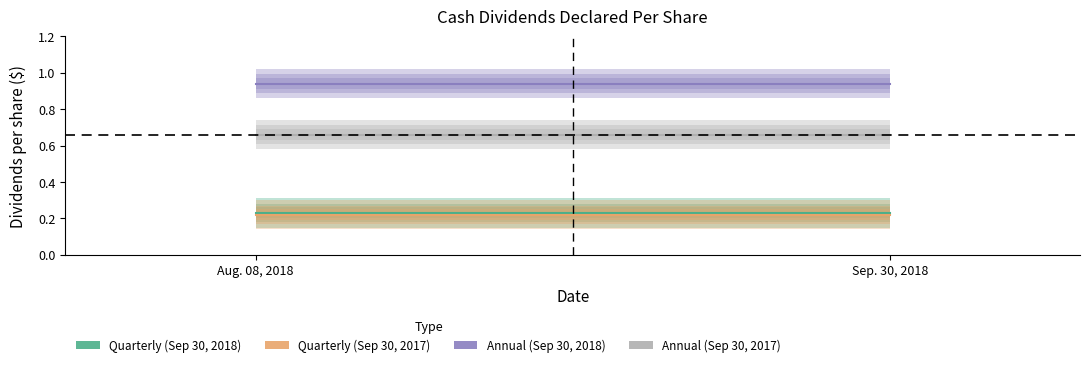

Reading left to right, extract all data points from this chart.

Quarterly (Sep 30, 2018): 0.2	0.2
Quarterly (Sep 30, 2017): 0.2	0.2
Annual (Sep 30, 2018): 0.9	0.9
Annual (Sep 30, 2017): 0.7	0.7